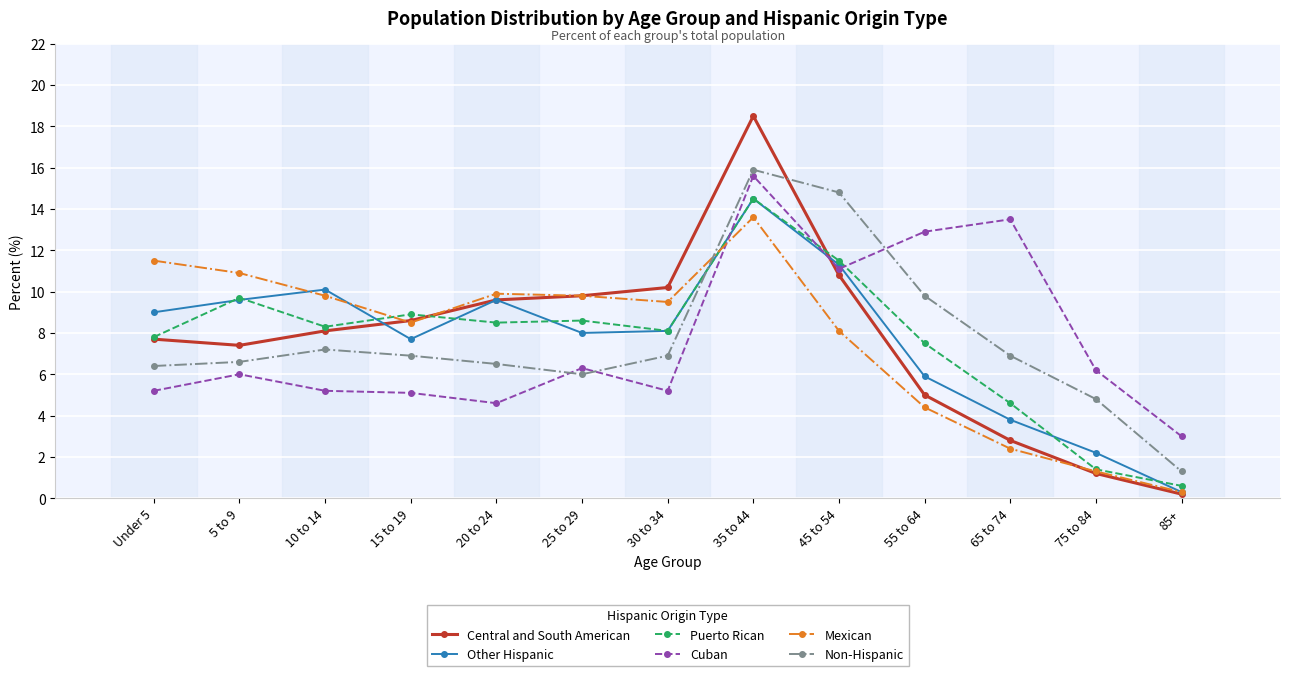

How many times do Central and South American and Cuban cross each other?

1